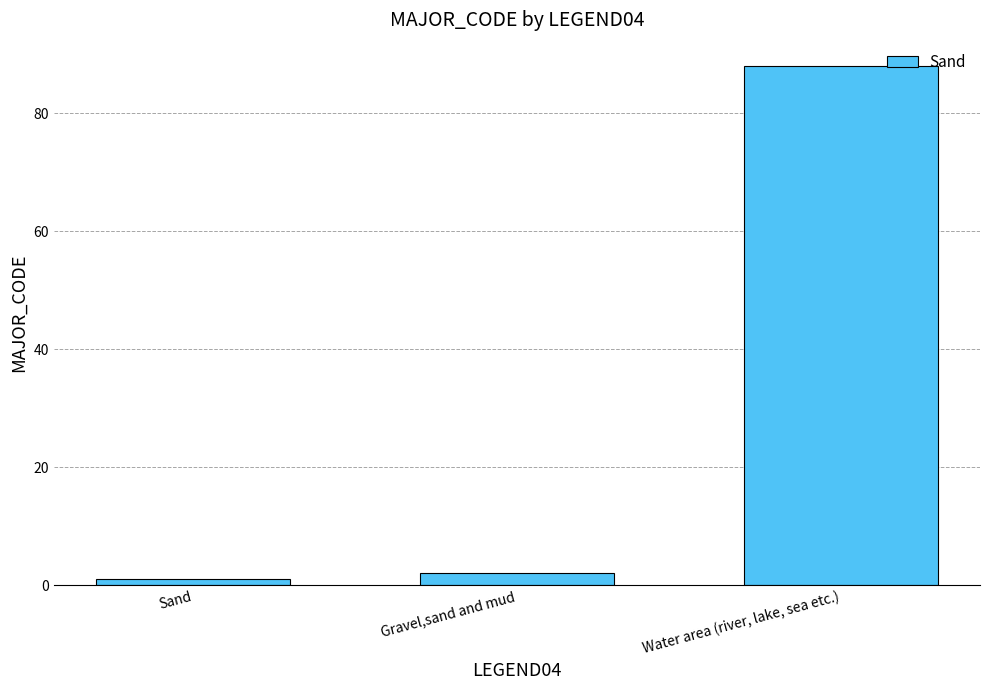

What is the average value?

30